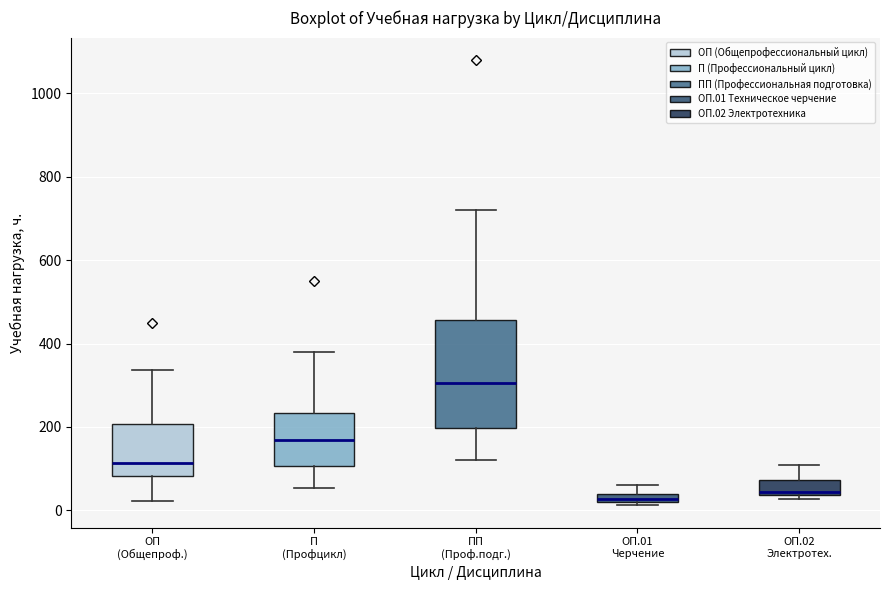

Where does the median line of the box for ПП (Проф.подг.) sit on the y-axis? The values are not printed on the chart, so give them approximately, as read against the axis.

300